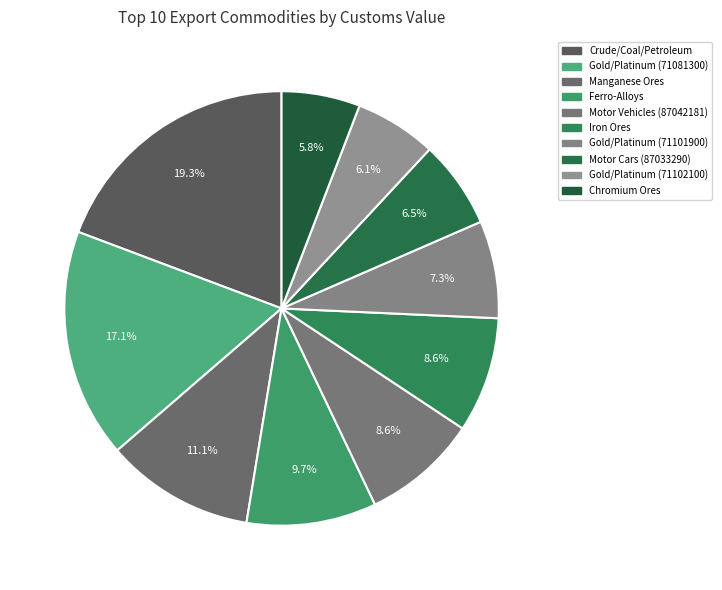

How many segments does this pie chart have?

10